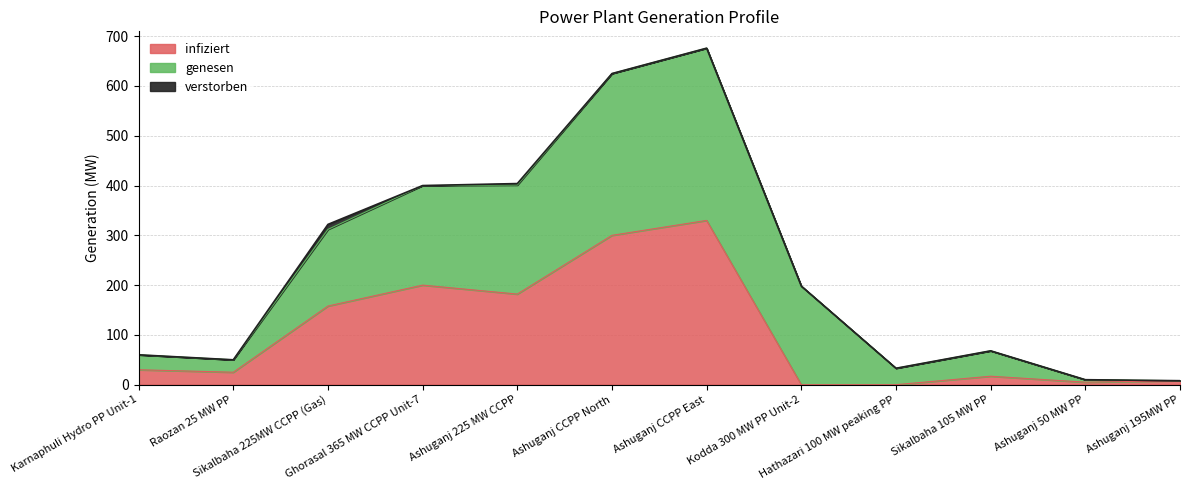

What is the highest value of the infiziert series?

330